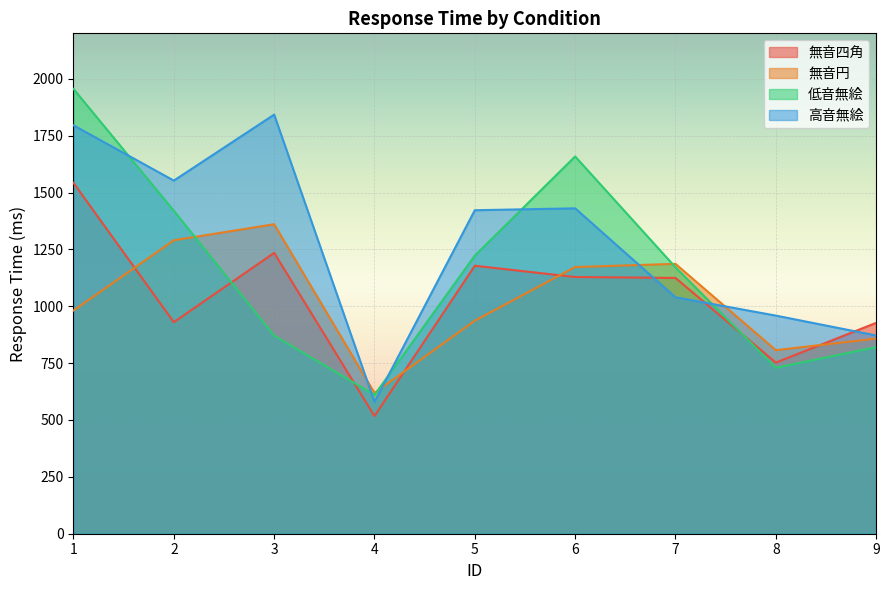

Between 1 and 3, which is larger?

1